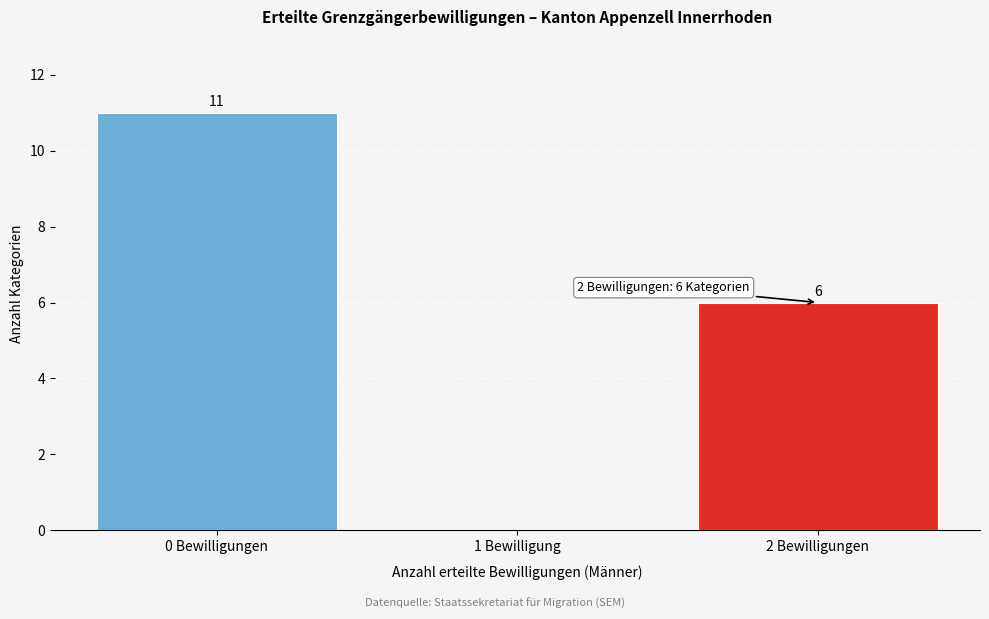

Reading left to right, list all the values displayed in this chart.

0 Bewilligungen=11	1 Bewilligung=0	2 Bewilligungen=6